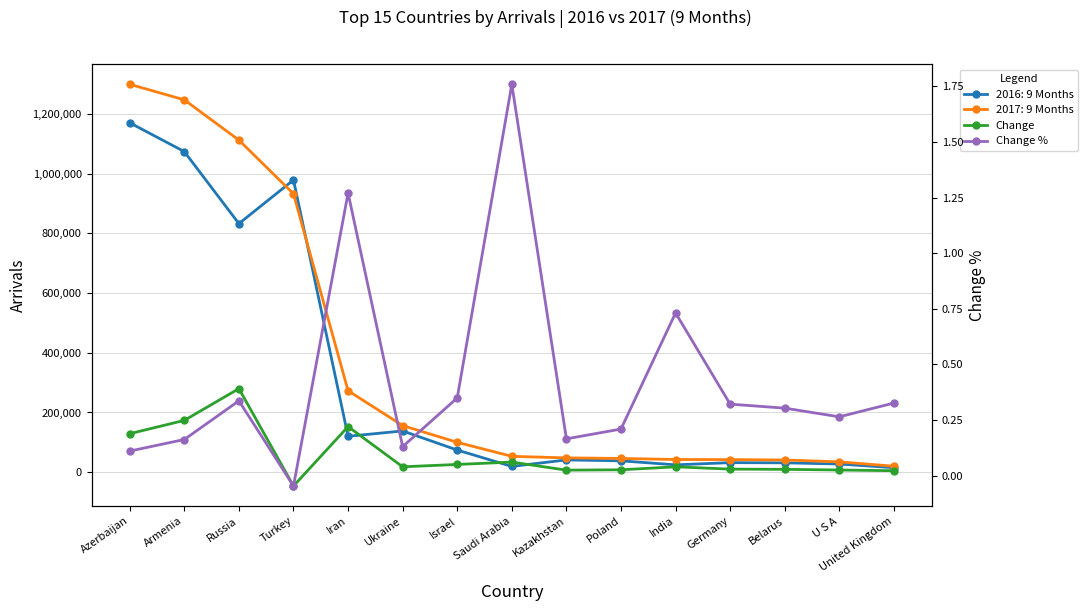

What is the sum of all Change values?

830948.0